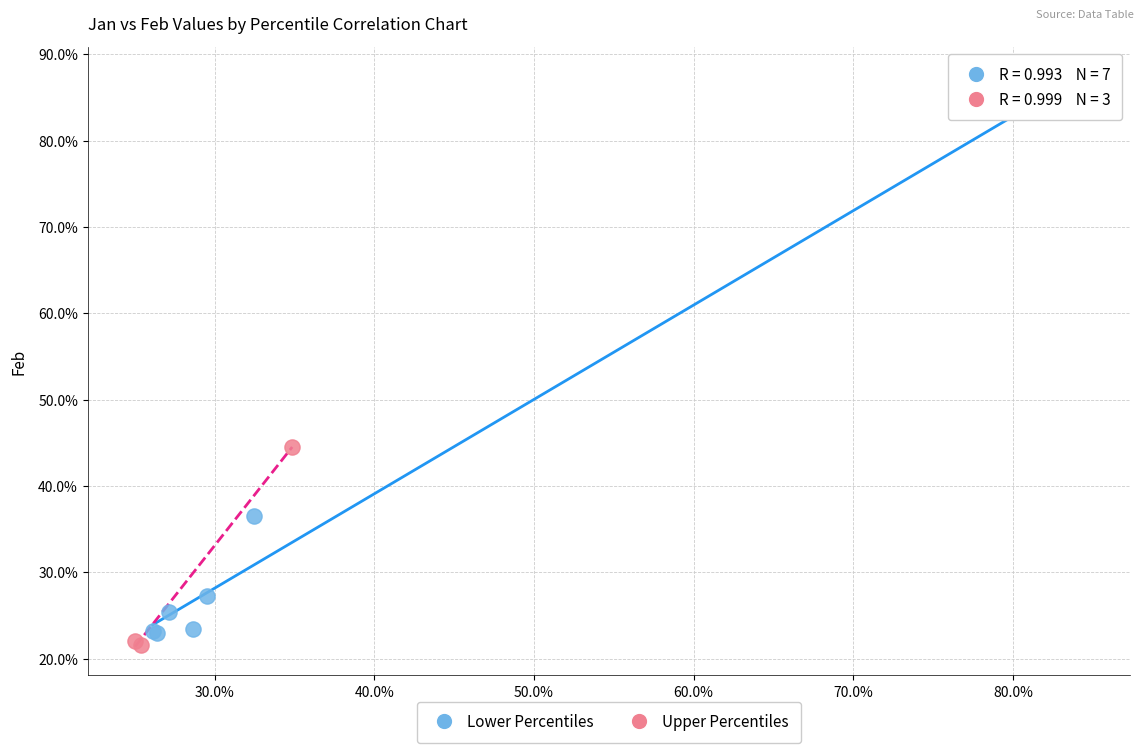

Which series reaches the minimum Y coordinate?

Upper Percentiles